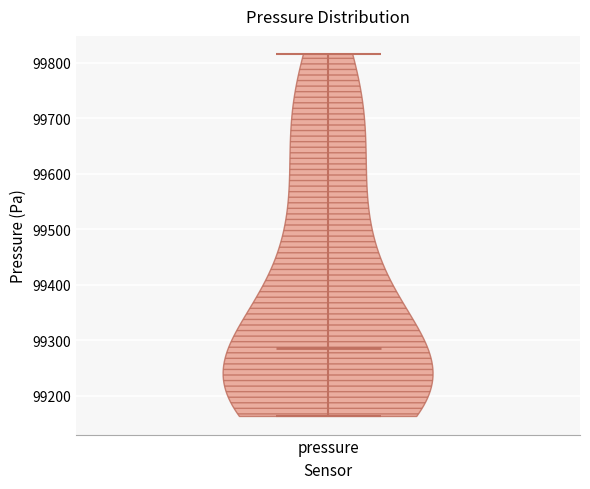

What is the highest point the violin for pressure reaches on the y-axis? The values are not printed on the chart, so give them approximately, as read against the axis.

99820